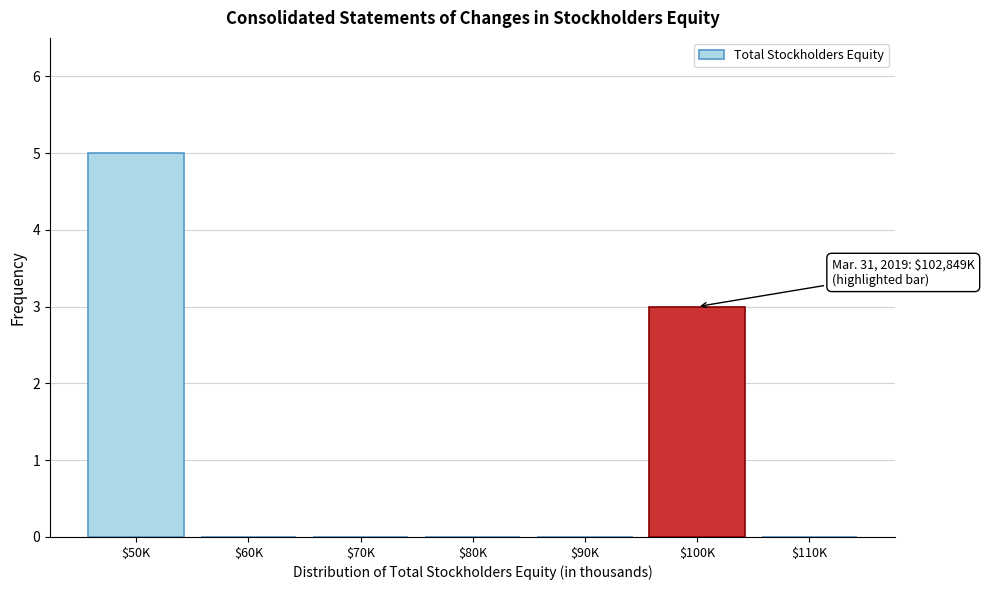

What is the greatest value displayed?

5